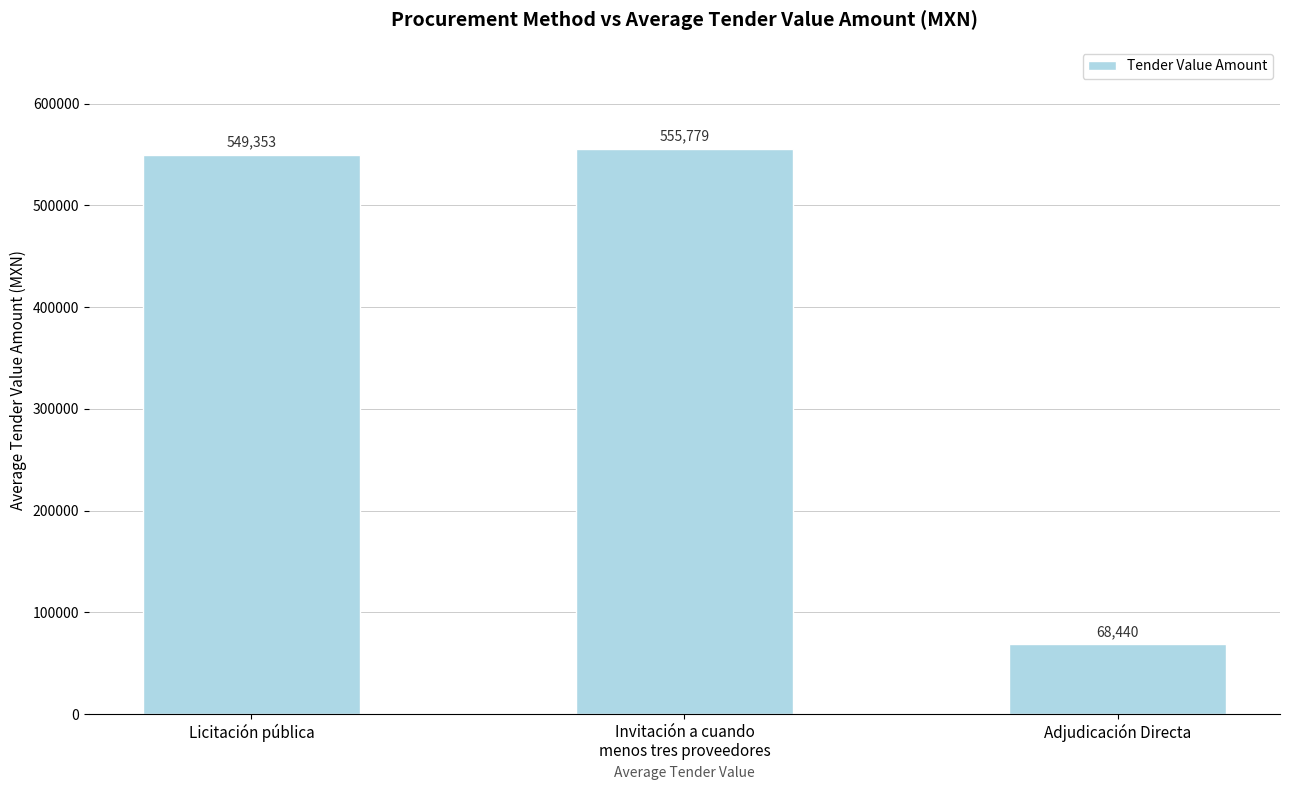

What position from the left is Adjudicación Directa?

3